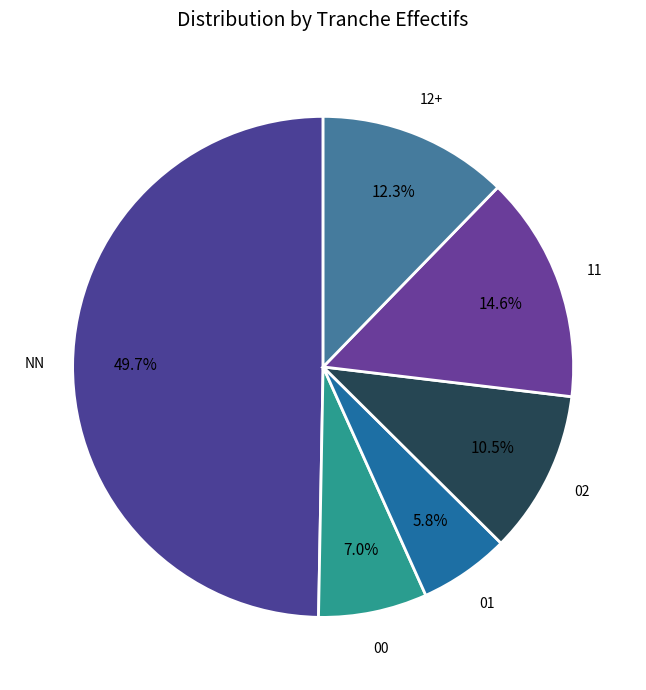

Rank the categories by value from lowest to highest.

01, 00, 02, 12+, 11, NN